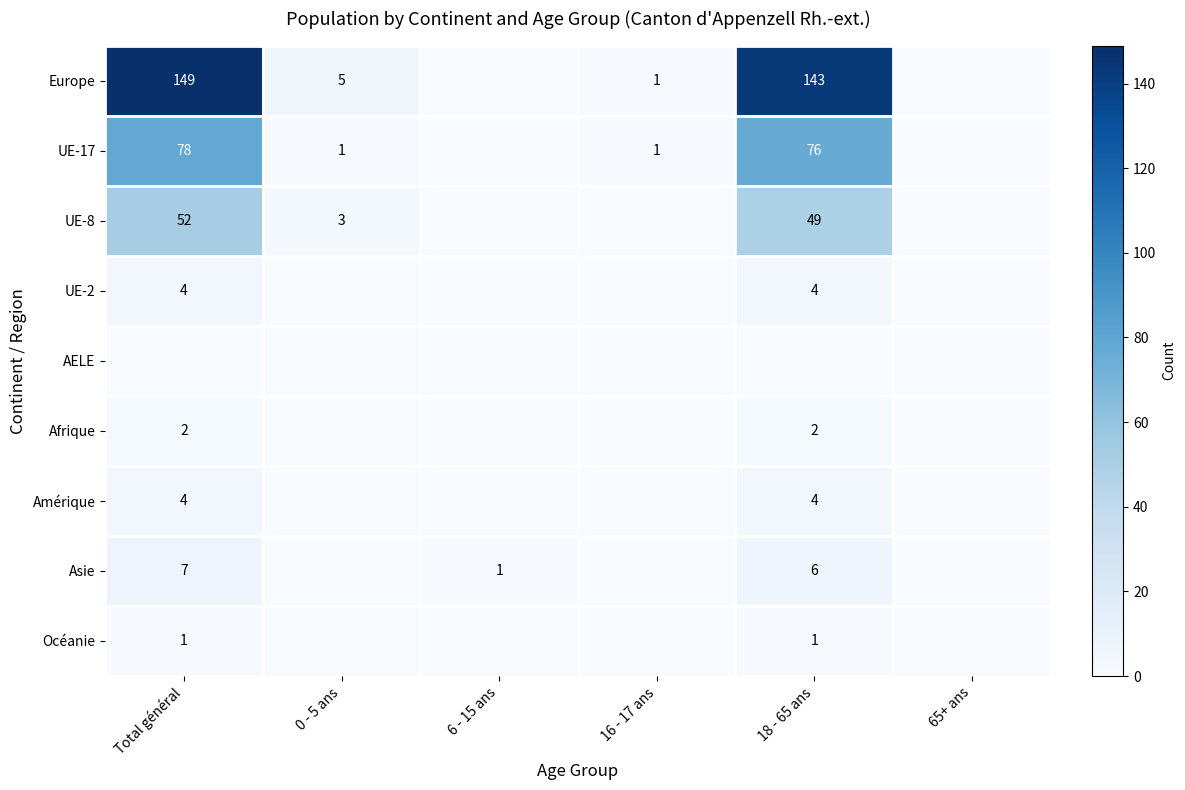

Is it true that UE-17 equals 1 at 0 - 5 ans?

True